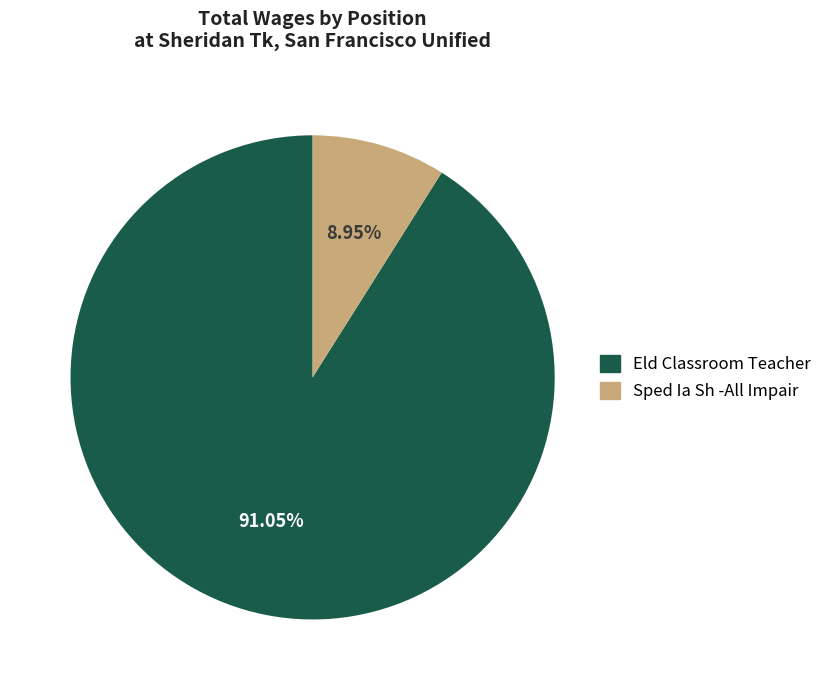

How much of the chart is everything except Eld Classroom Teacher?

9.0%